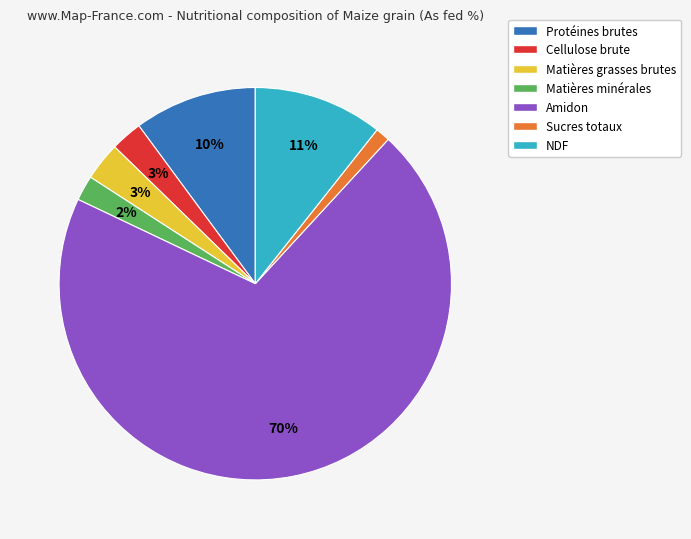

The Amidon slice represents 59% of the pie. True or false?

False